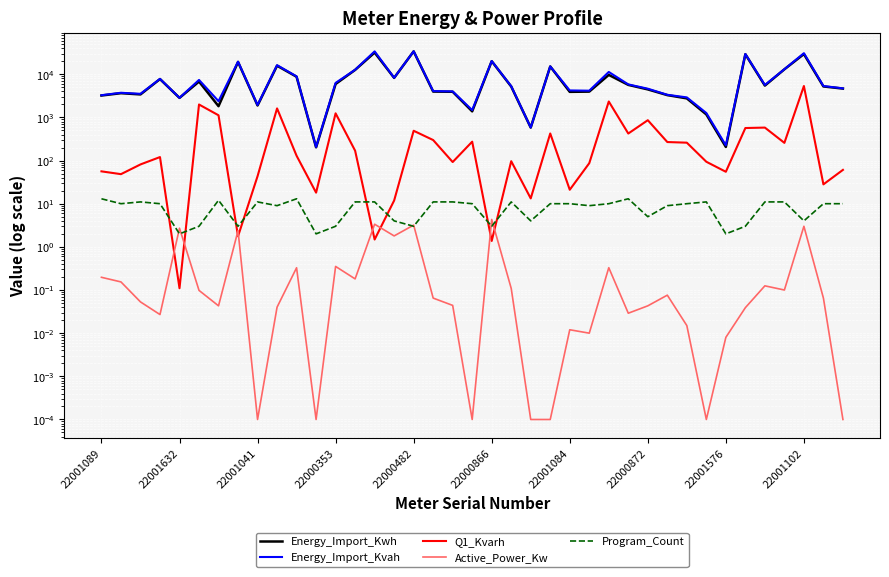

Rank the series at 22000353 from highest to lowest value.

Energy_Import_Kvah, Energy_Import_Kwh, Q1_Kvarh, Program_Count, Active_Power_Kw